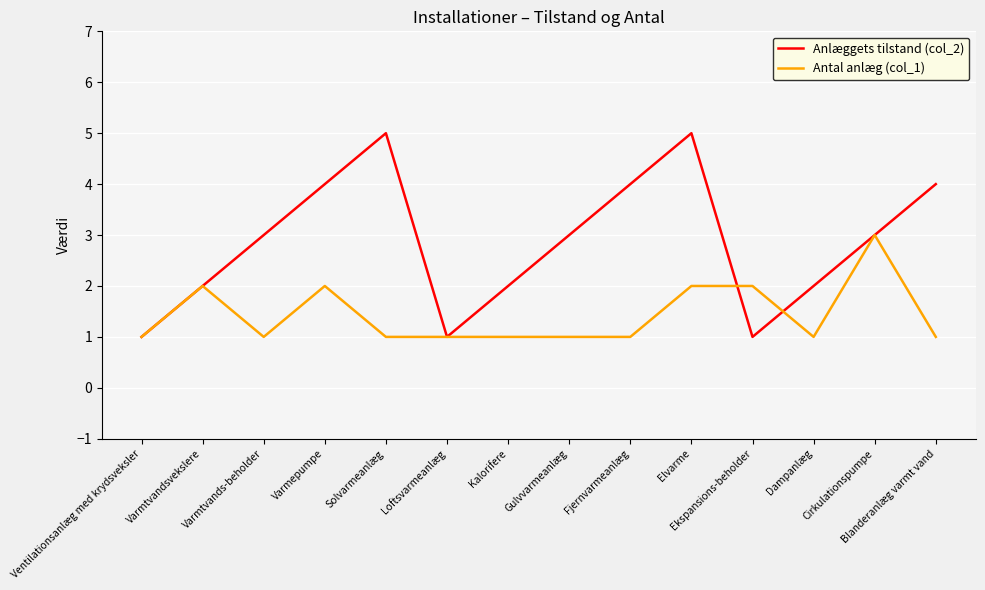

What is the total value across all series at Loftsvarmeanlæg?

2